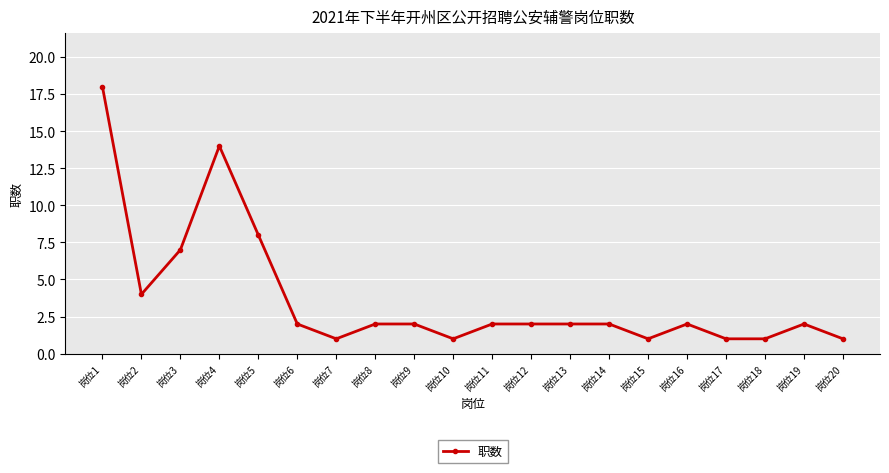

True or false: the data has more than 1 interior local peaks.

True